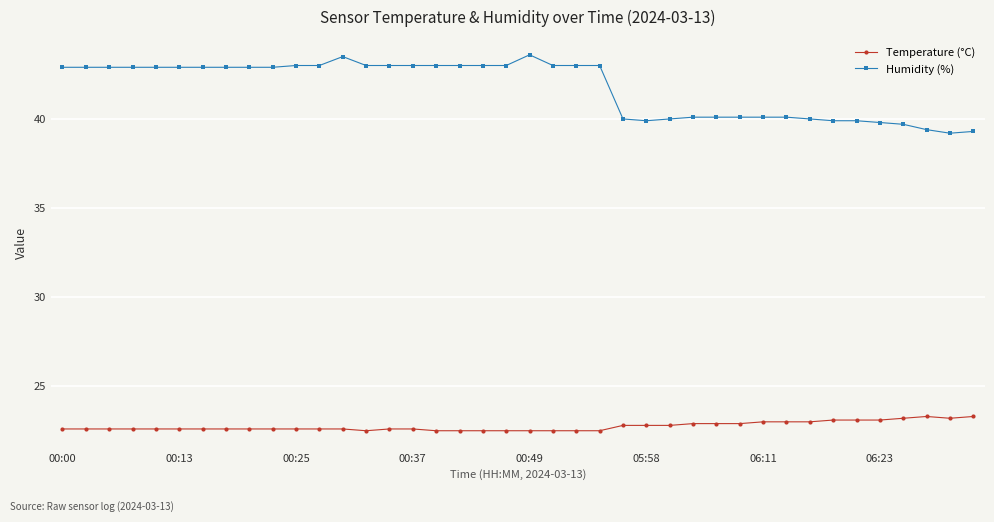

How many values in the Humidity (%) series exceed 42?

24